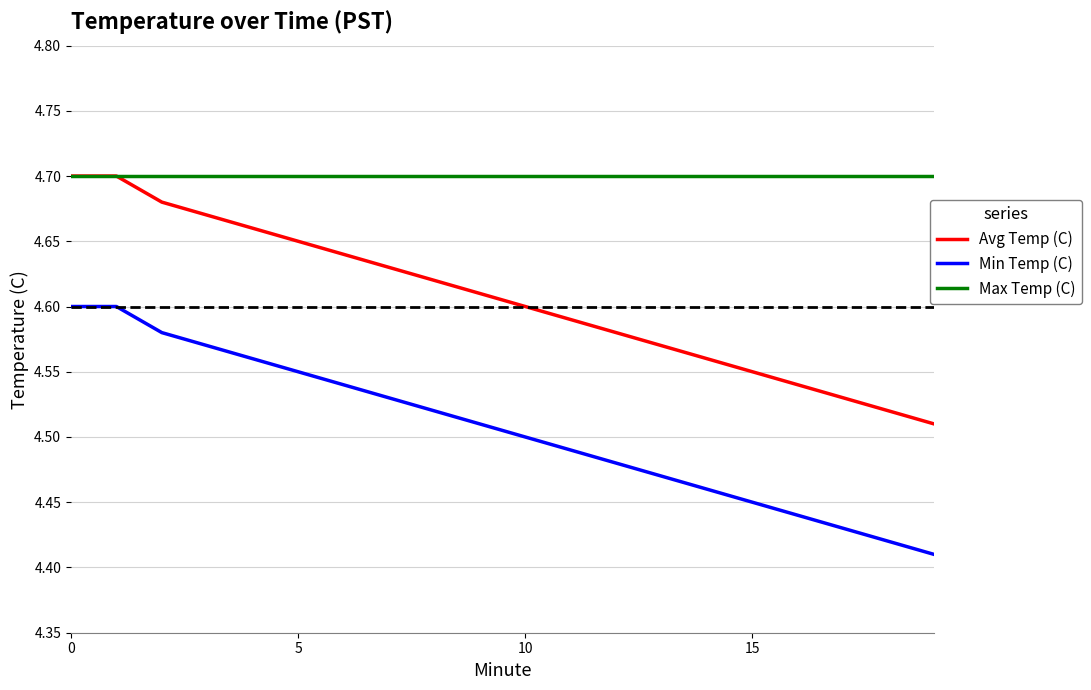

Which series has the largest total across all categories?

Max Temp (C)